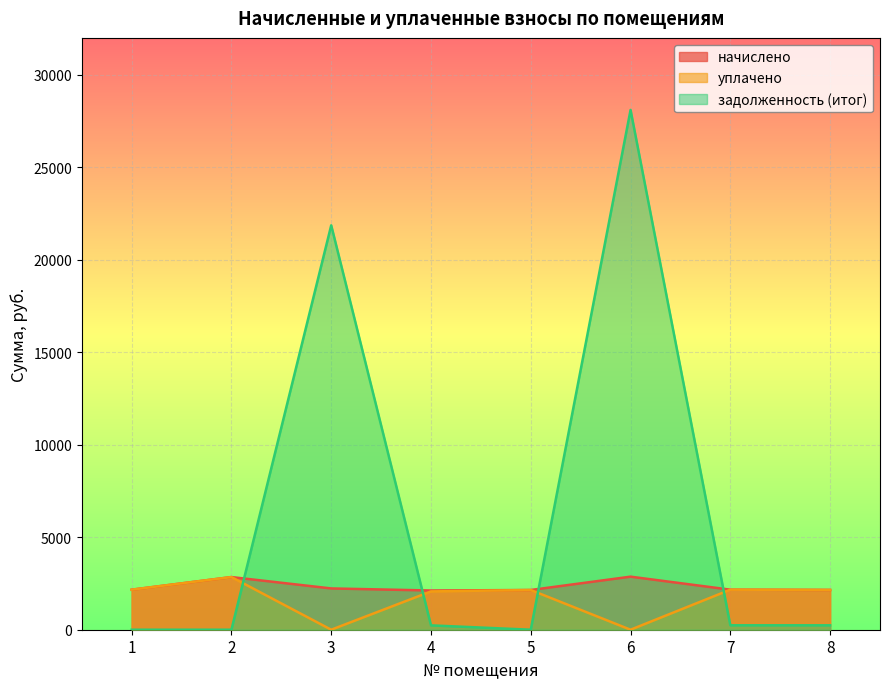

Where do задолженность (итог) and уплачено first cross each other?

2 and 3